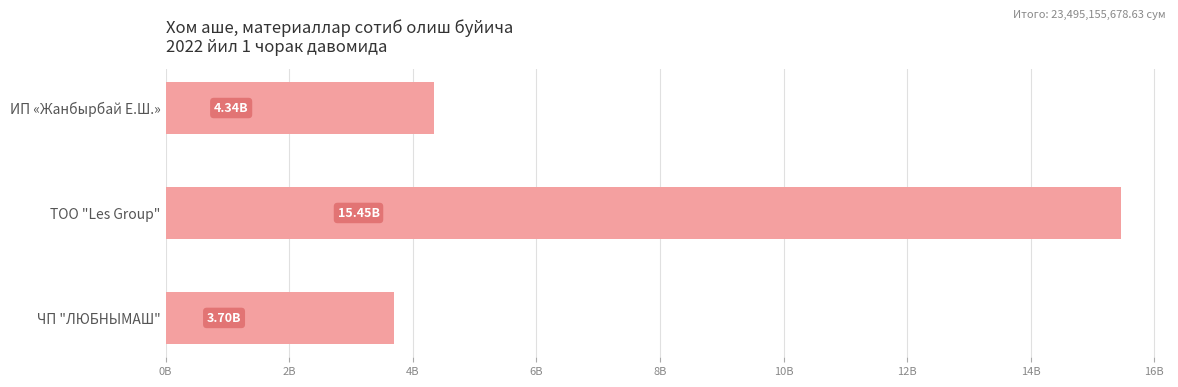

Which category has the lowest value across all series?

ЧП "ЛЮБНЫМАШ"